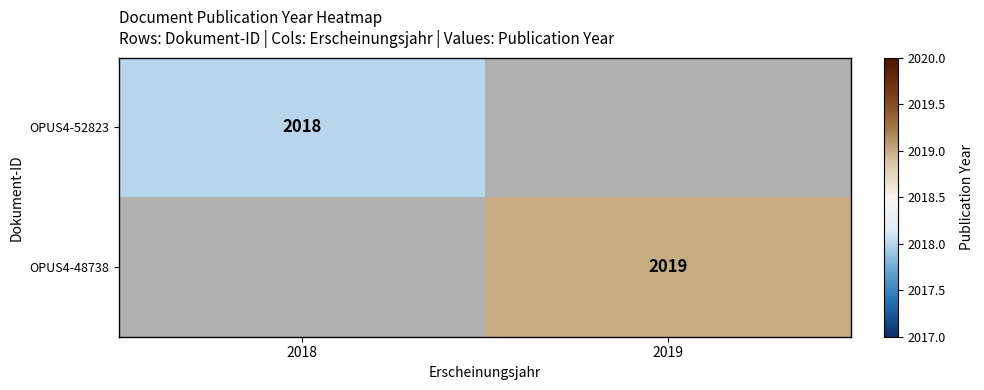

At which category does the chart reach its minimum across all series?

2018